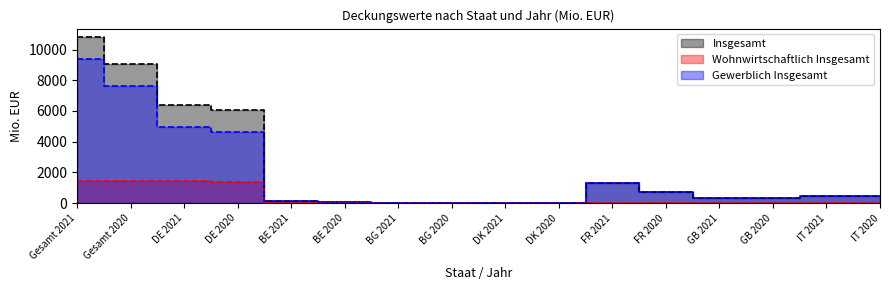

Which series has the largest range (max minus min)?

Insgesamt